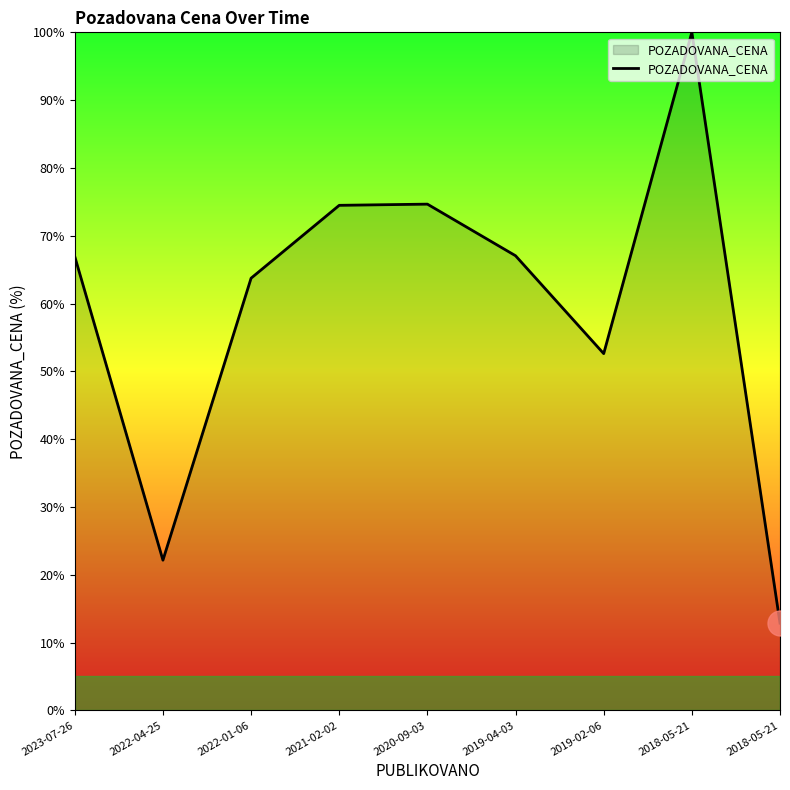

List the labels in order of value, smallest first.

2018-05-21, 2022-04-25, 2019-02-06, 2022-01-06, 2023-07-26, 2019-04-03, 2021-02-02, 2020-09-03, 2018-05-21